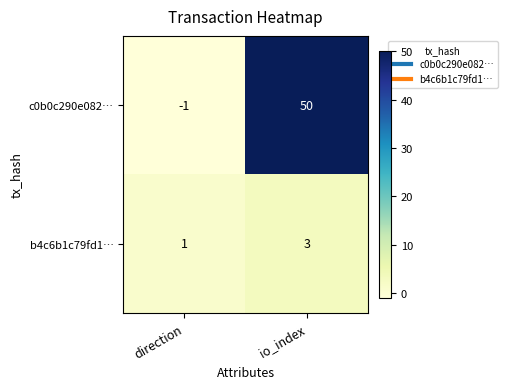

Reading right to left, extract all data points from this chart.

c0b0c290e082…: 50	-1
b4c6b1c79fd1…: 3	1